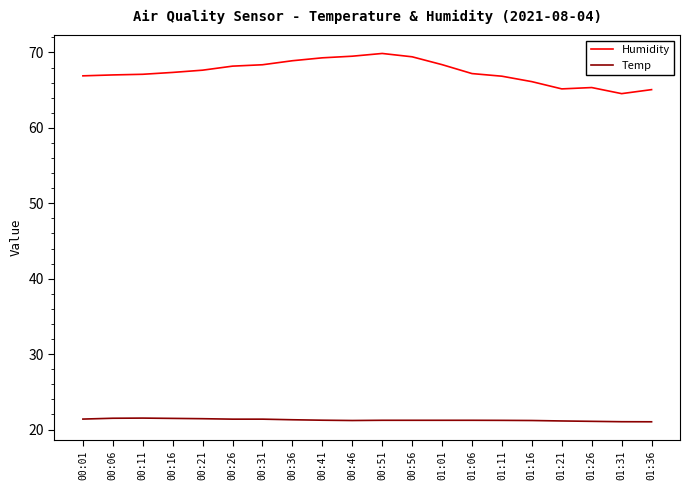

What is the sum of all Humidity values?

1348.2